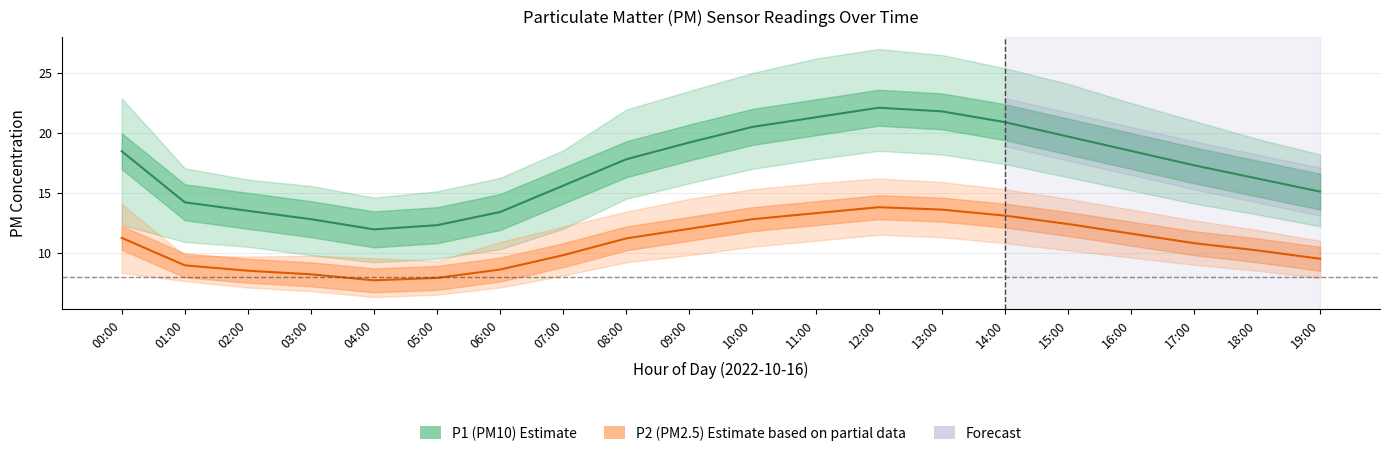

Which series has the largest total across all categories?

P1 (PM10) Estimate